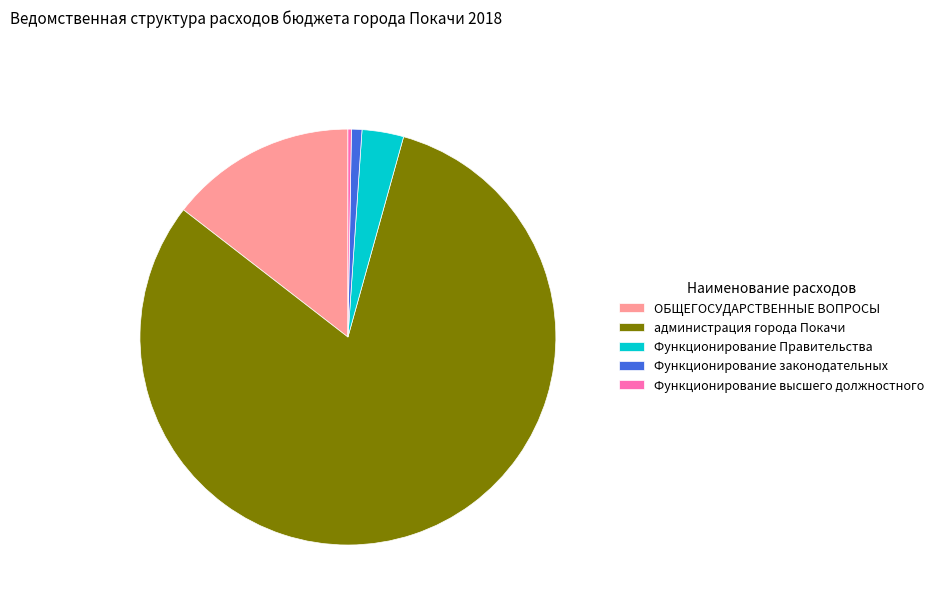

Which slice is the largest?

администрация города Покачи